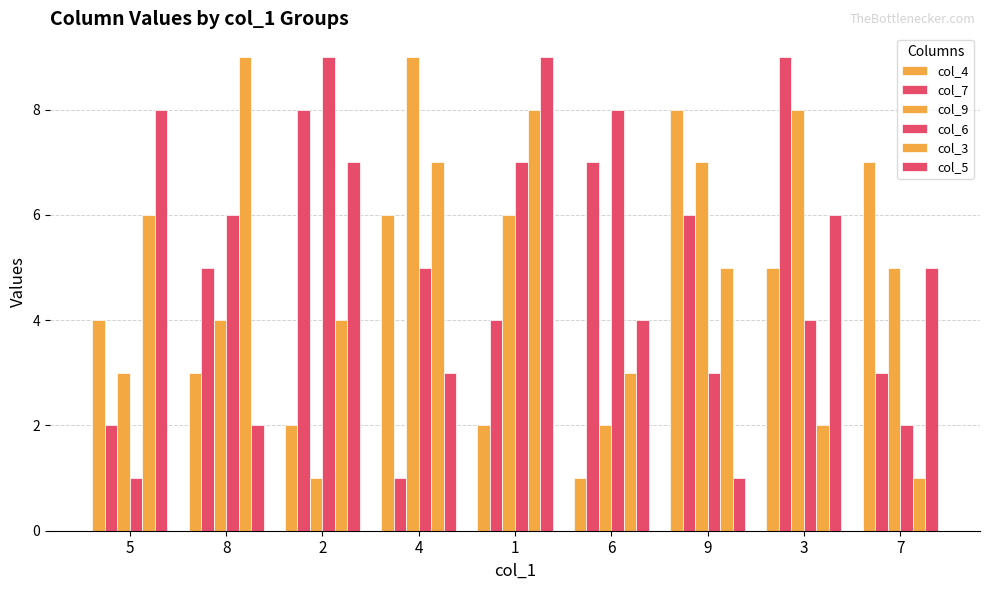

What is the difference between the col_6 values at 2 and 5?

8